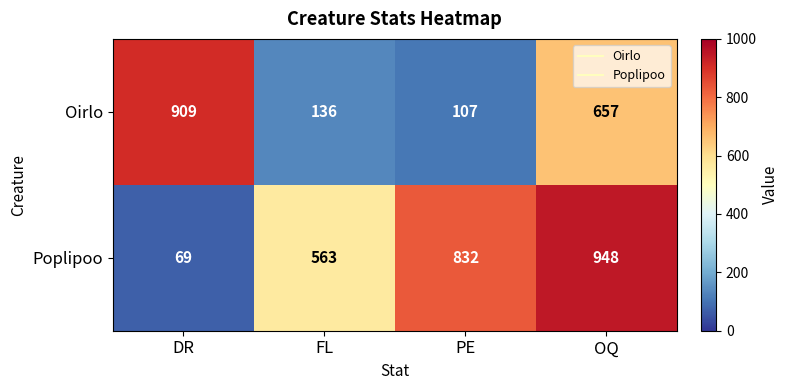

True or false: Poplipoo has a value of 832 at PE.

True